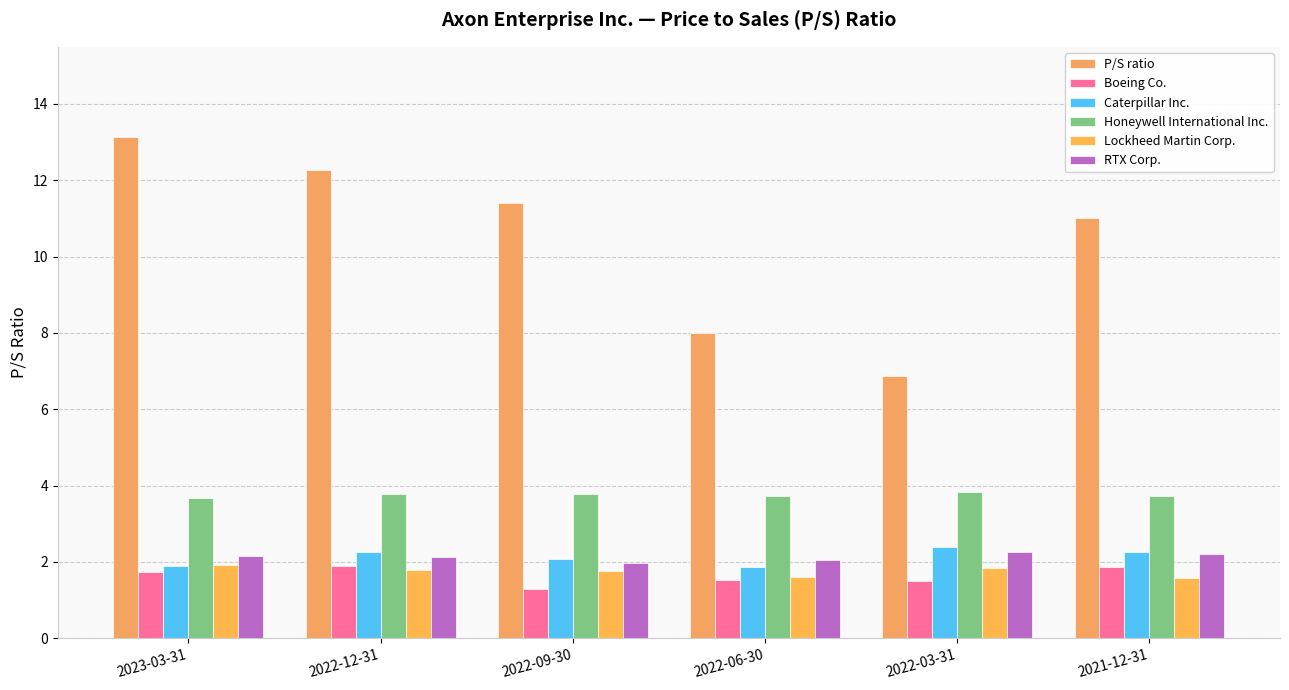

What is the average value of the Boeing Co. series?

1.6